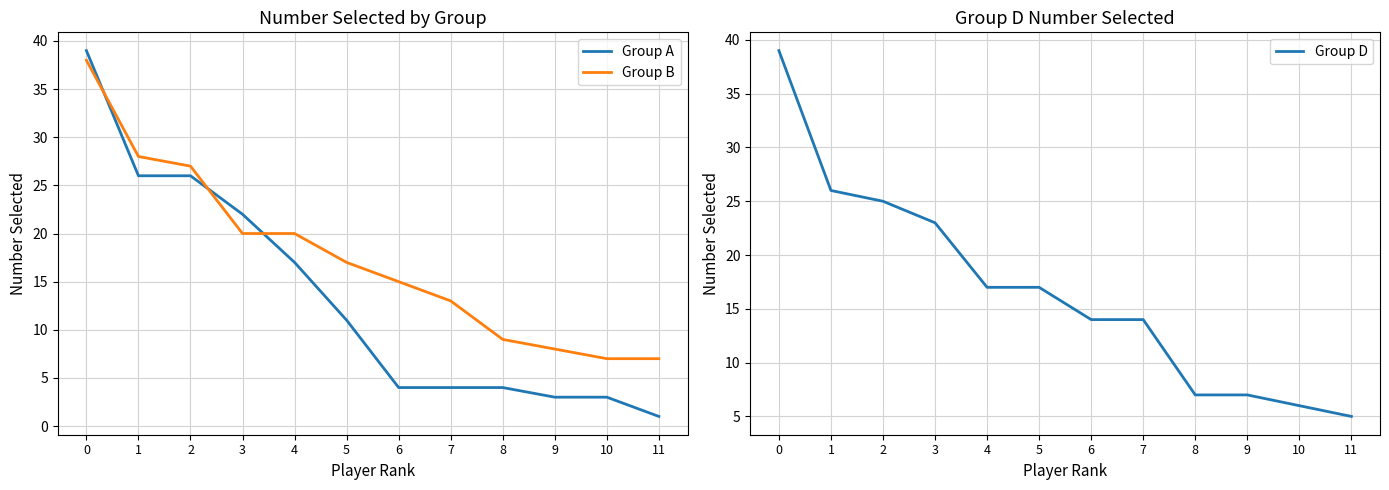

How many times do Group A and Group D cross each other?

1